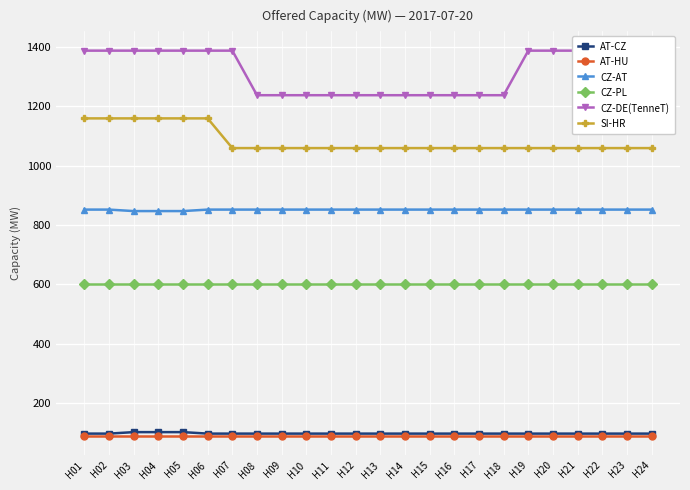

Which has a higher value, H03 or H15?

H03